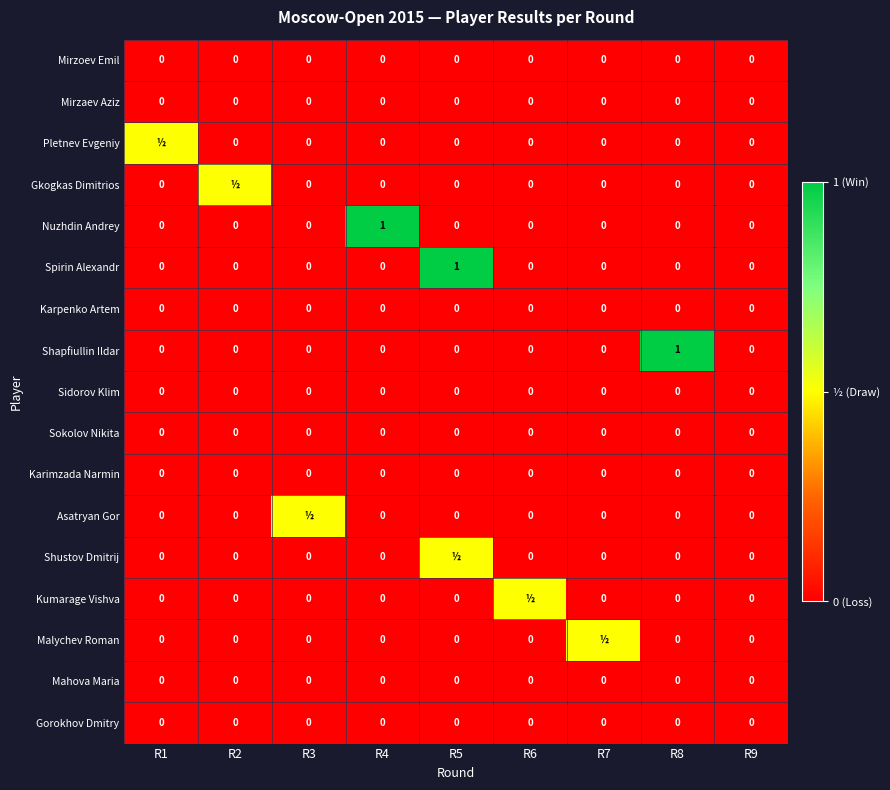

At which category does the chart reach its peak across all series?

R4